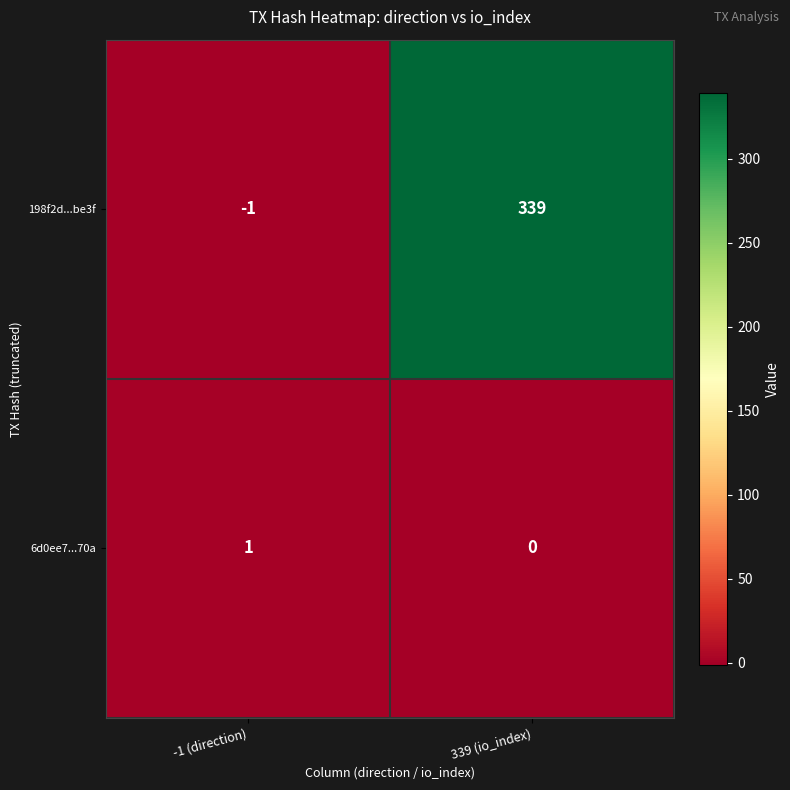

Rank the series by their maximum value, from lowest to highest.

6d0ee7...70a, 198f2d...be3f